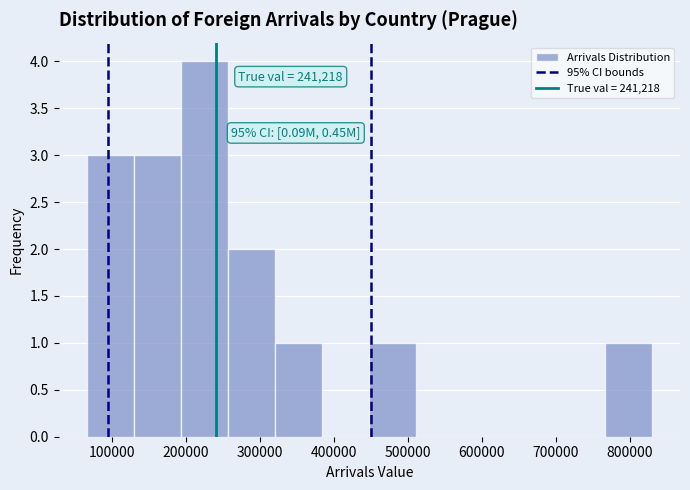

Which range on the x-axis has the tallest bar?

190000 to 260000